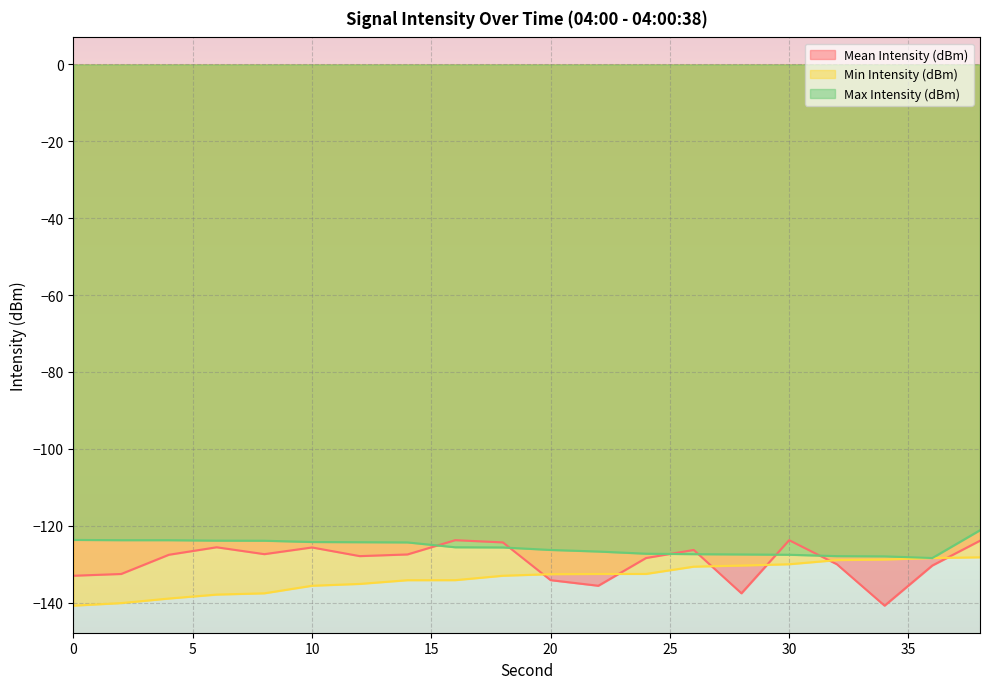

True or false: Max Intensity (dBm) and Min Intensity (dBm) intersect in this chart.

False